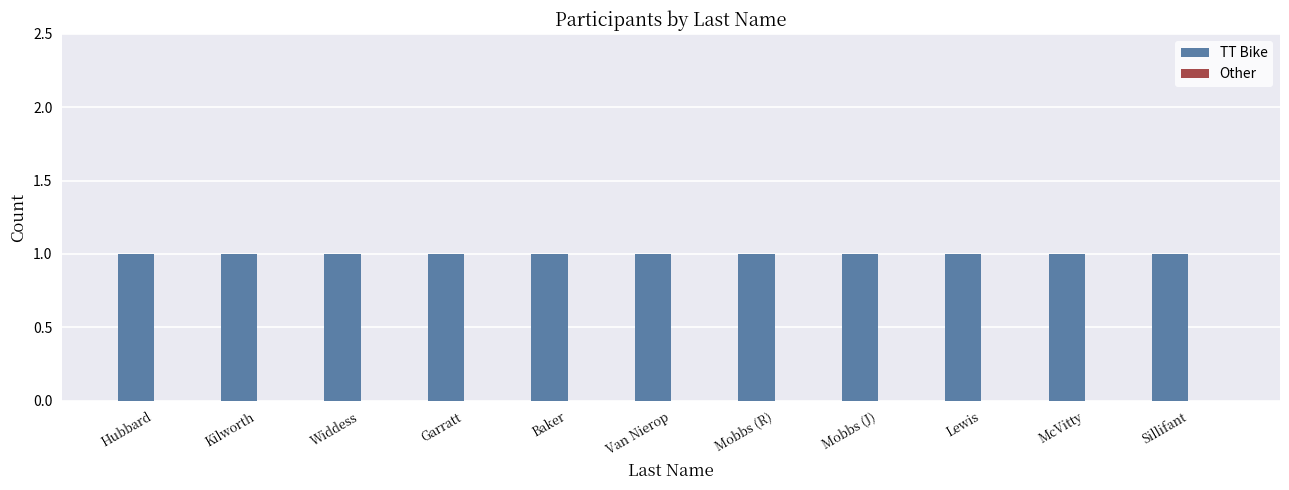

How many series are shown in this chart?

2